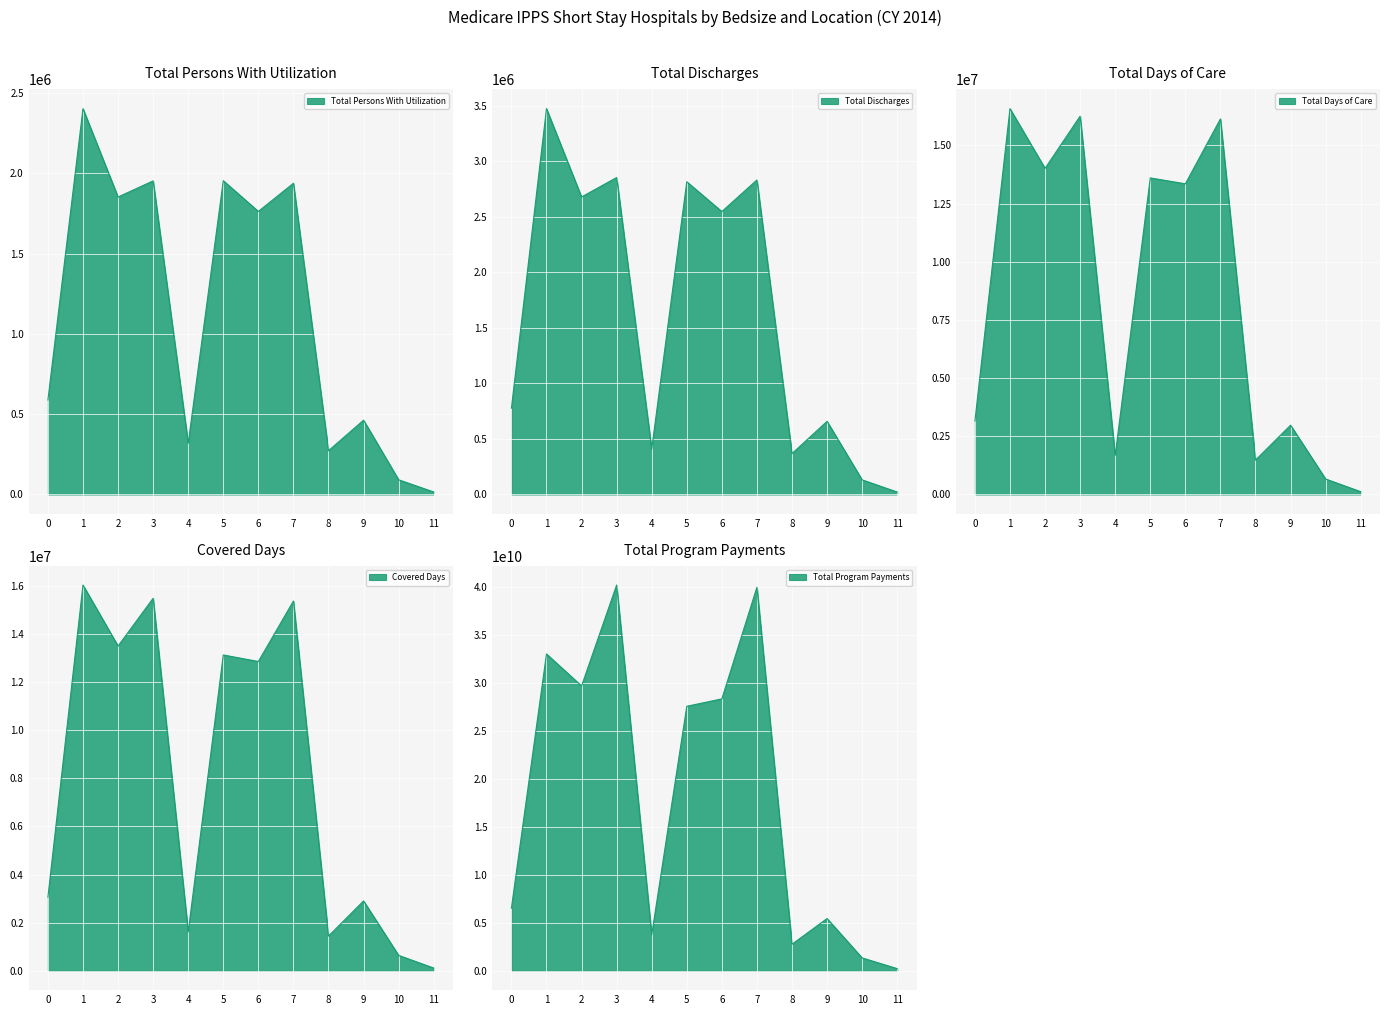

What is the value of the Total Persons With Utilization point at the 3rd from the left?

1852534